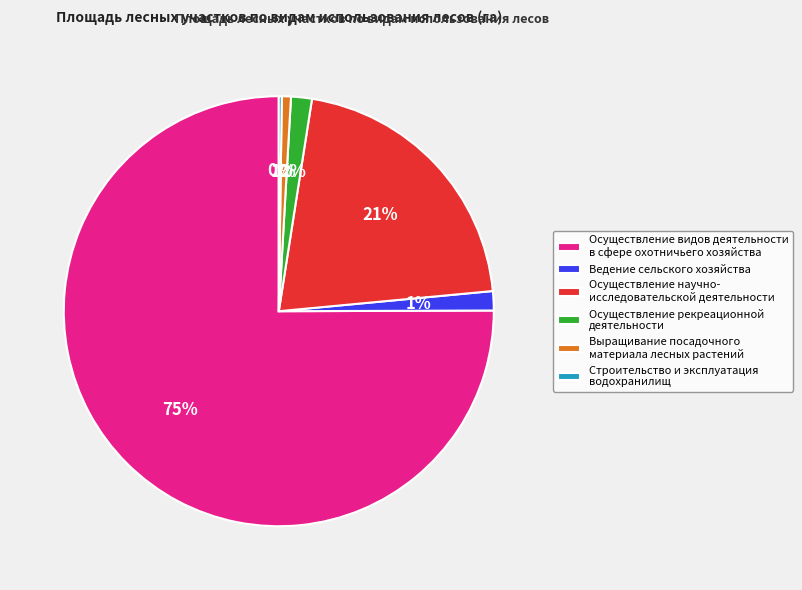

Do Осуществление рекреационной деятельности and Осуществление видов деятельности в сфере охотничьего хозяйства together represent more than half of the pie?

Yes